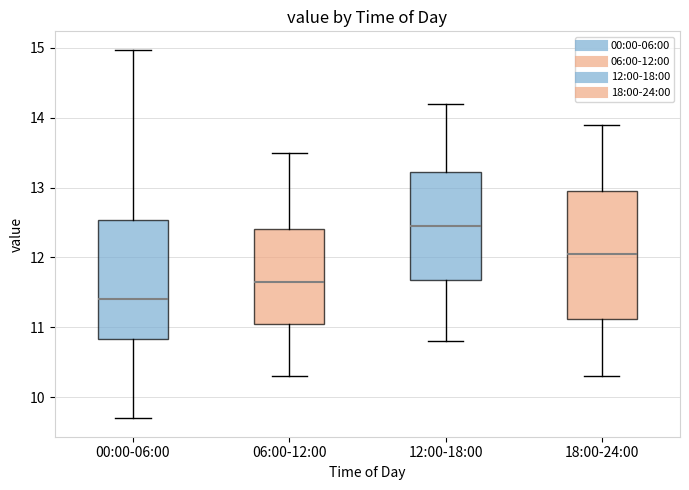

Reading left to right, transcribe this box plot: for each box, give where its median line is, the range the box spans, and where its two whiskers end, as read against the y-axis. The values are not printed on the chart, so give them approximately, as read against the axis.

00:00-06:00: median 11.4, box 10.8 to 12.5, whiskers 9.7 to 15.0
06:00-12:00: median 11.7, box 11.1 to 12.4, whiskers 10.3 to 13.5
12:00-18:00: median 12.5, box 11.7 to 13.2, whiskers 10.8 to 14.2
18:00-24:00: median 12.1, box 11.1 to 13.0, whiskers 10.3 to 13.9